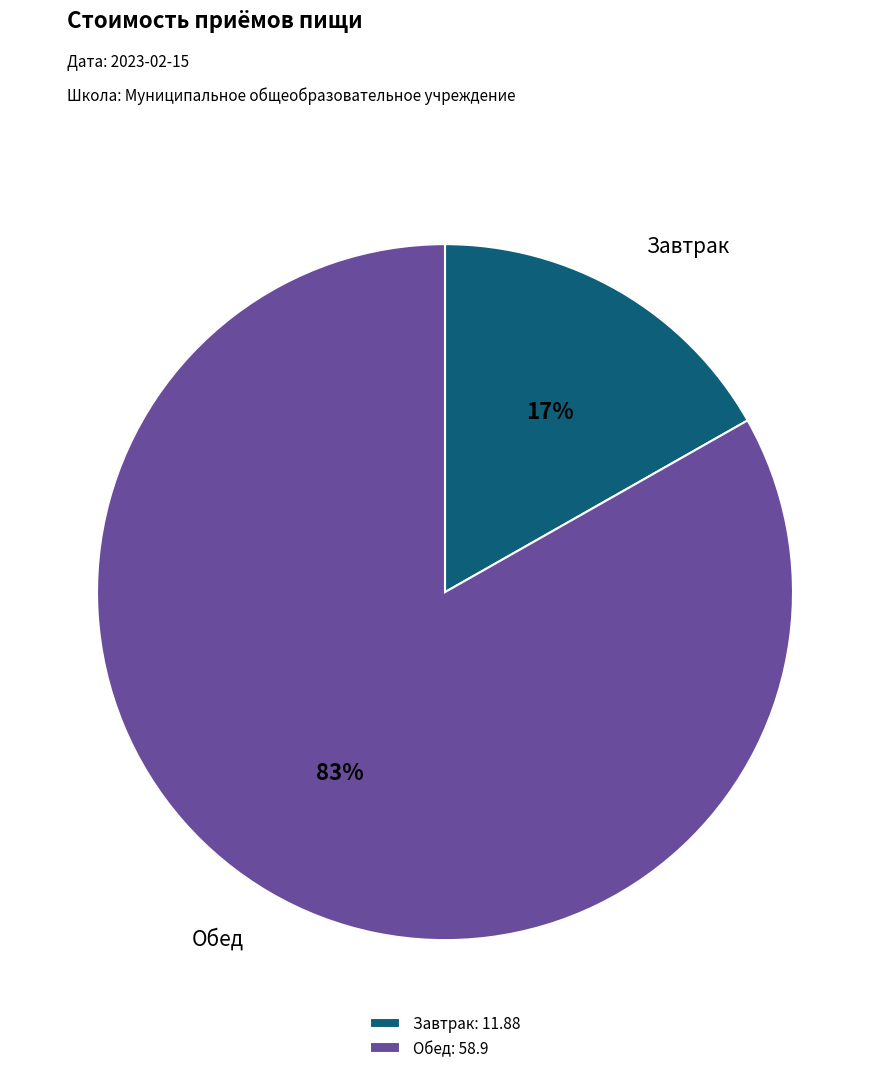

Combined, do Обед: 58.9 and Завтрак: 11.88 account for over 50%?

Yes